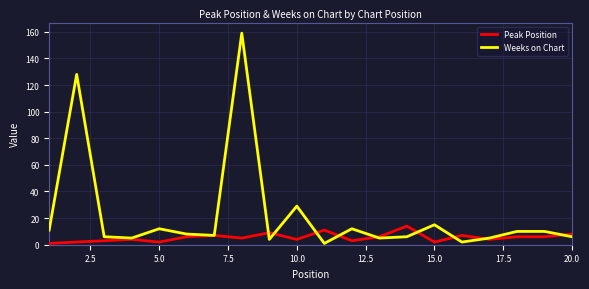

What is the minimum value shown in the chart?

1